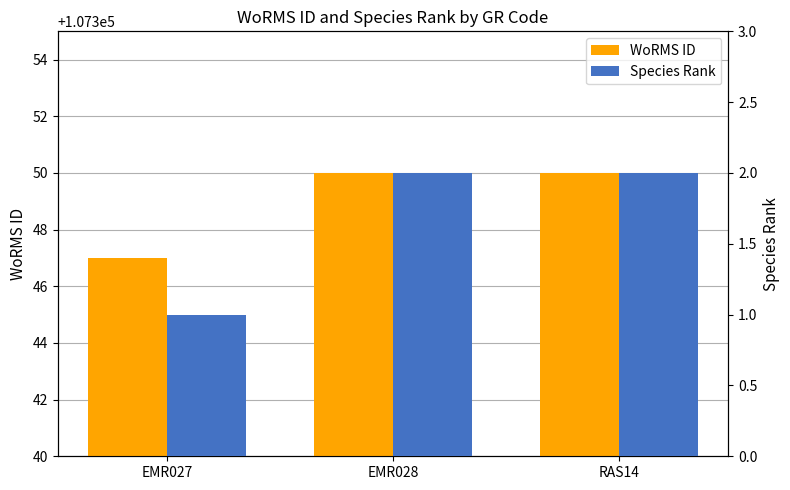

What position from the right is EMR028?

2